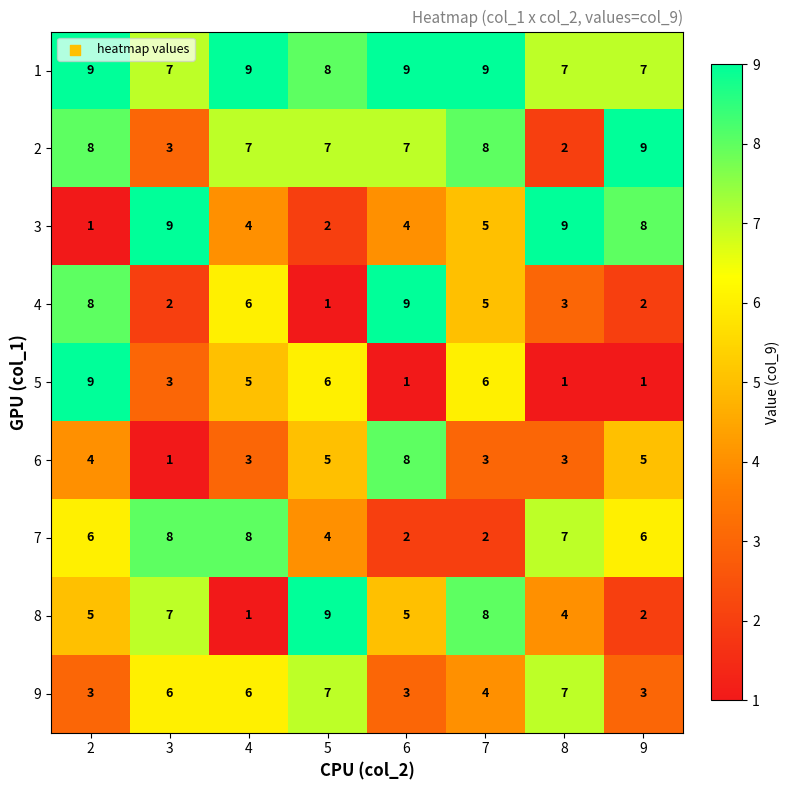

At which label is 3 closest to 5?

7